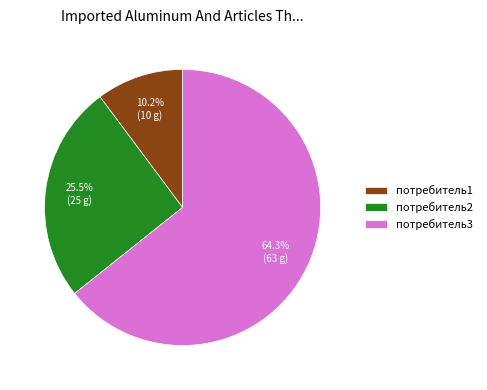

True or false: потребитель3 accounts for 77% of the total.

False